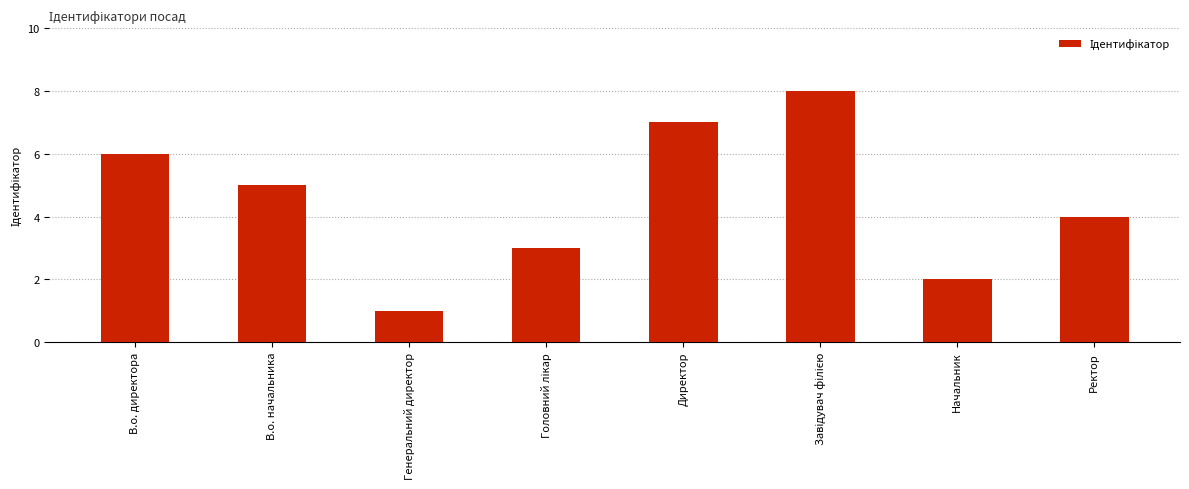

At which label does the data first exceed 5?

В.о. директора